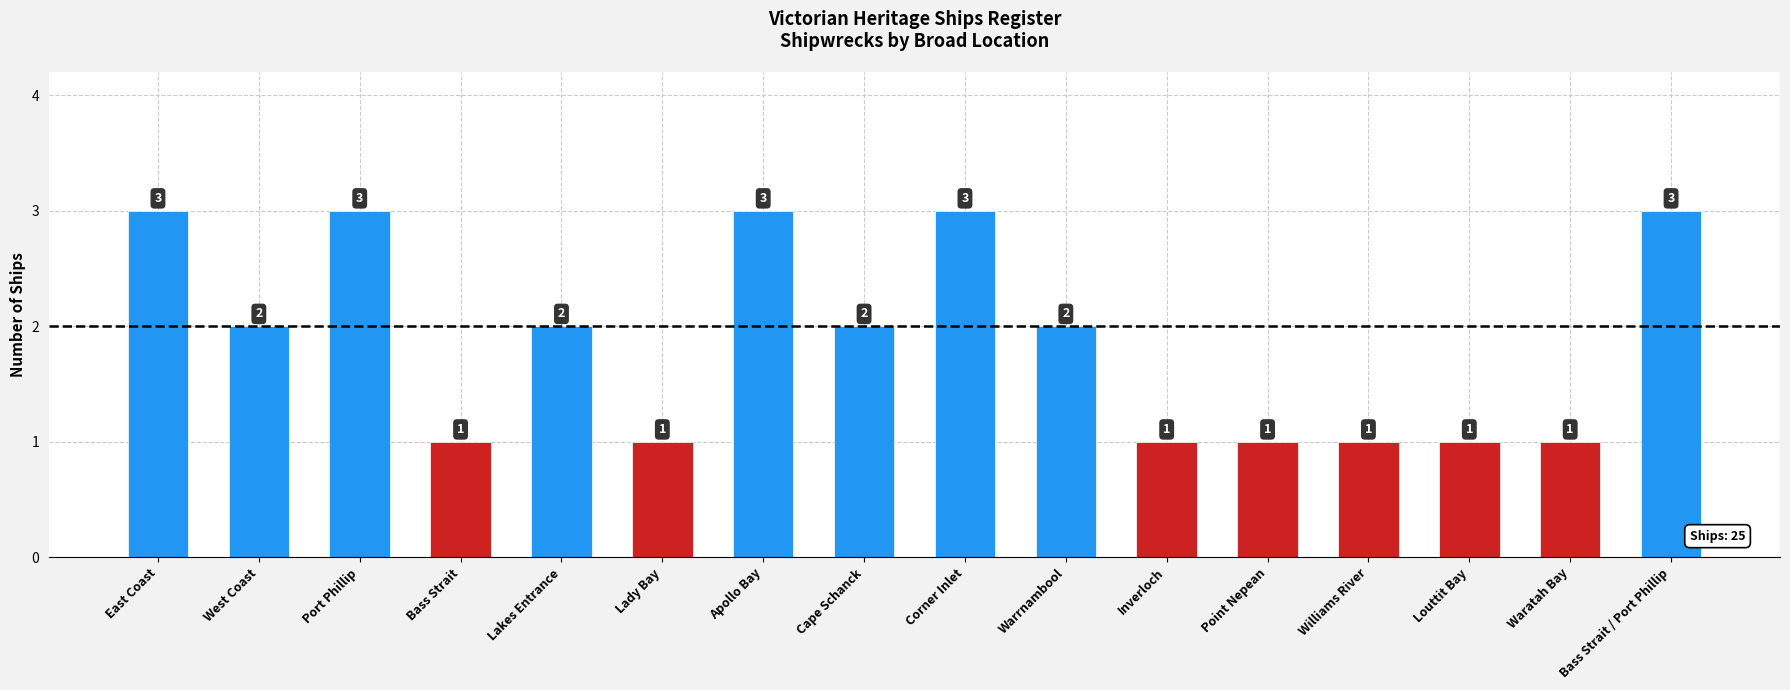

What is the sum of the values at Warrnambool and West Coast?

4